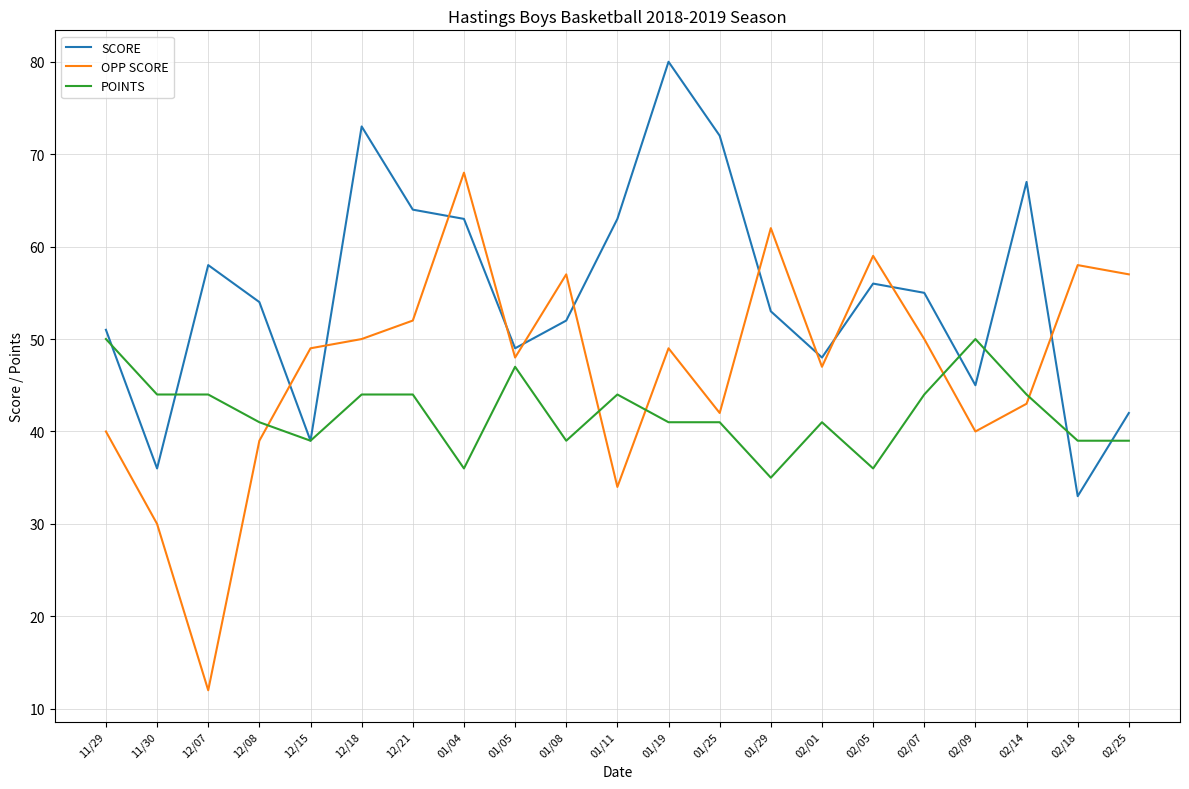

What is the difference between the SCORE values at 02/18 and 01/05?

16